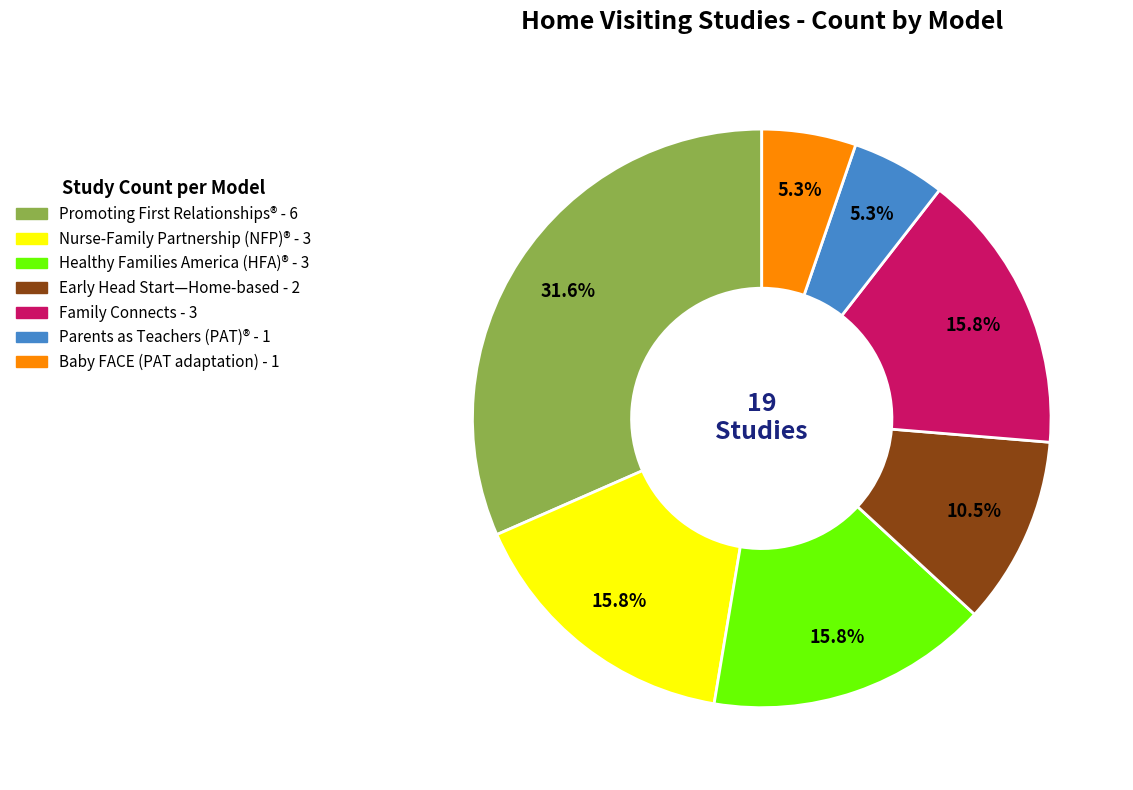

How many slices are in this pie chart?

7